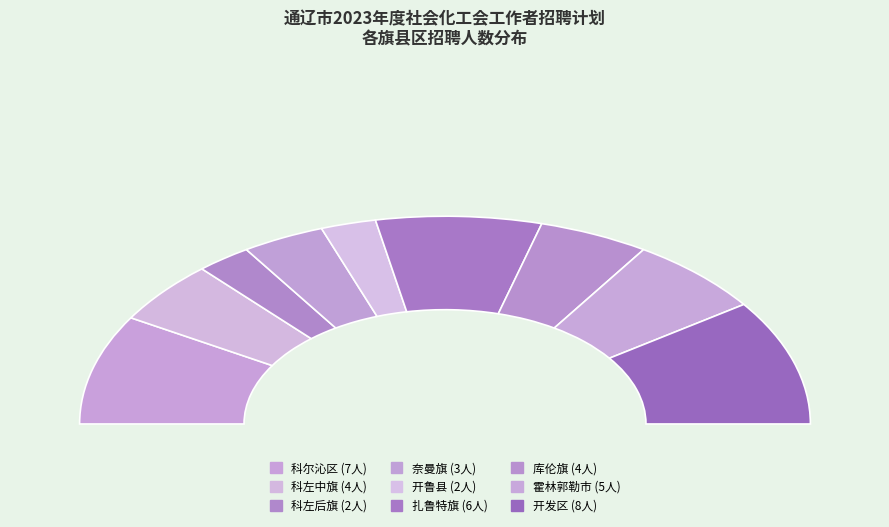

The 科尔沁区 slice represents 31% of the pie. True or false?

False